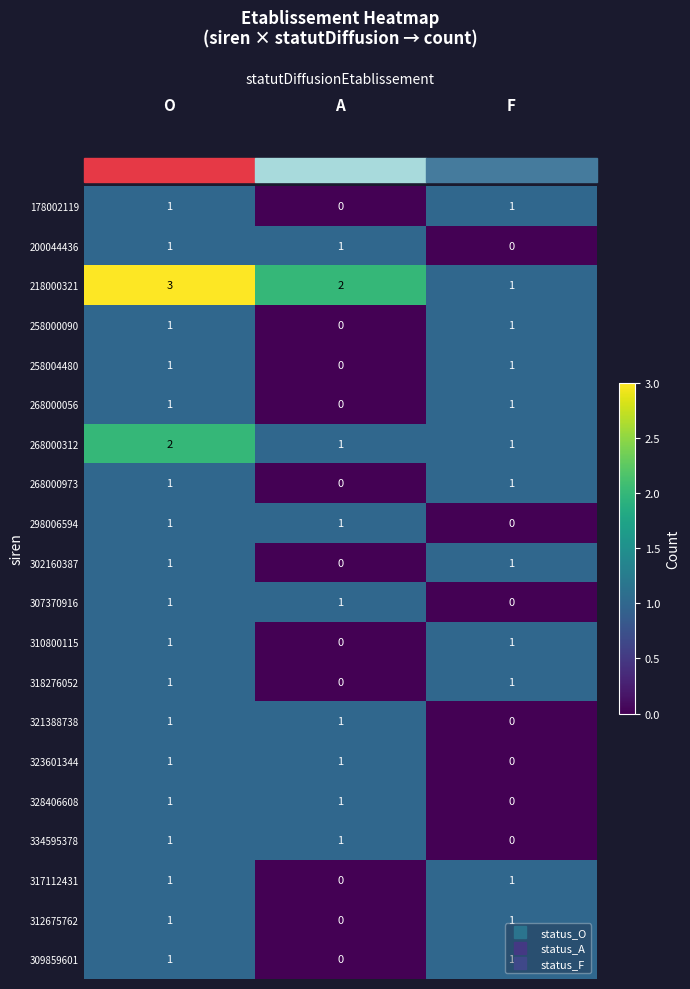

At how many categories does at least one series exceed 0?

3